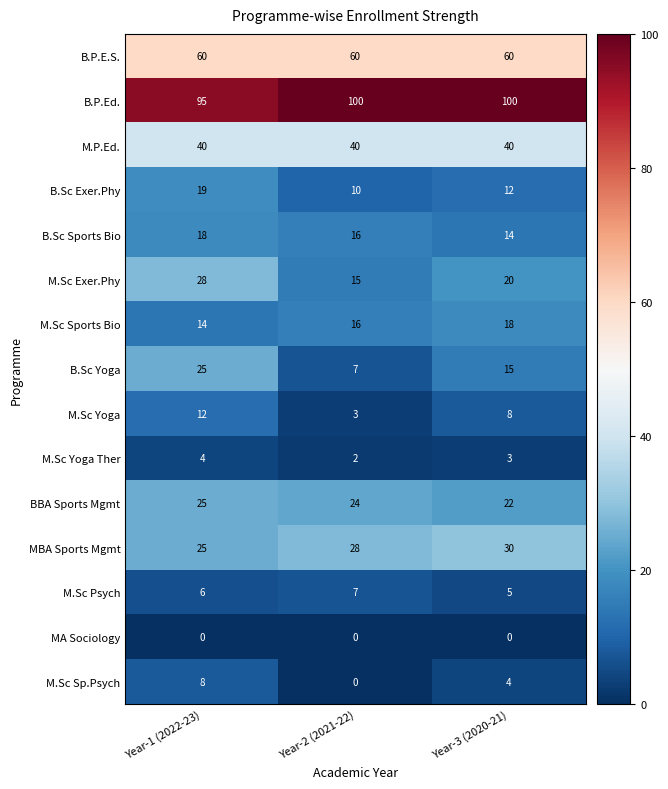

Which category has the lowest value in the M.Sc Sp.Psych series?

Year-2 (2021-22)